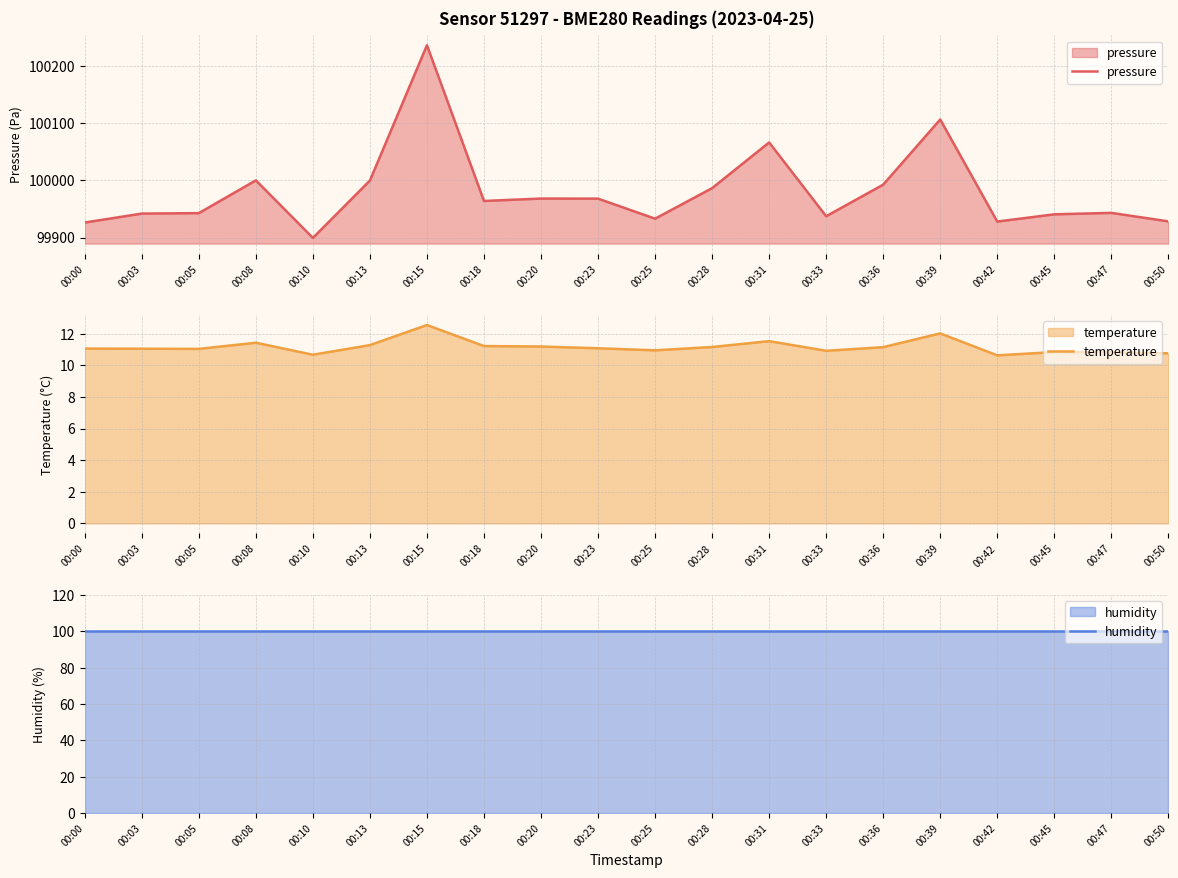

Which has a higher value, 00:33 or 00:25?

00:33